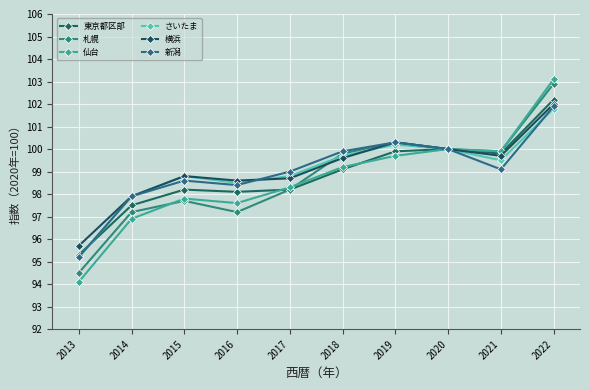

At which category is the sum across all series the highest?

2022